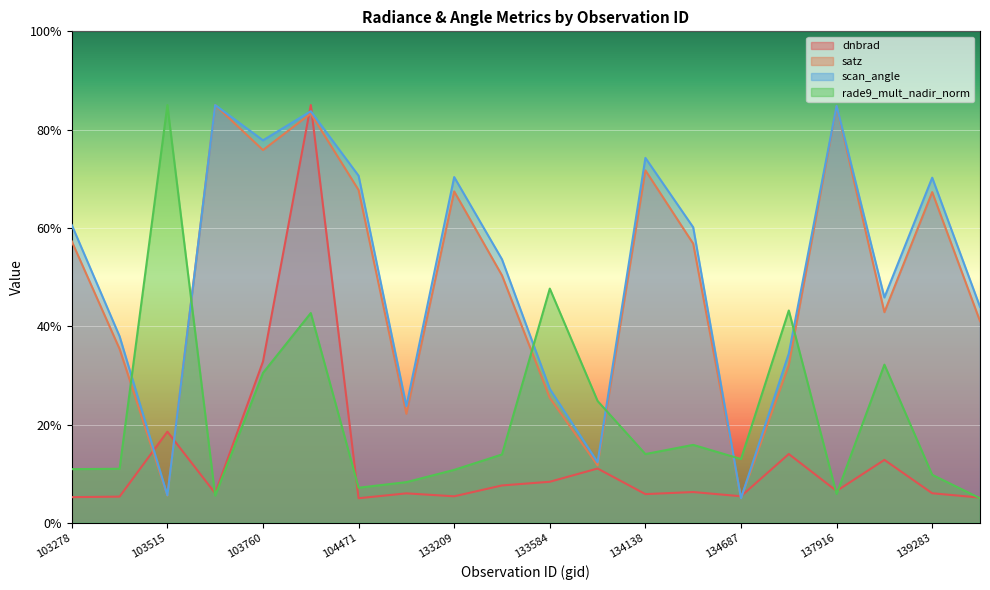

What is the difference between the maximum and minimum values in the scan_angle series?

80.0